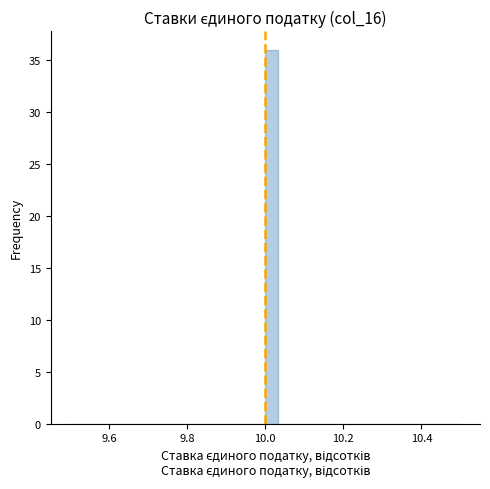

Around what value on the x-axis is the tallest bar? Give the approximate position of its centre, as read against the axis.

10.02